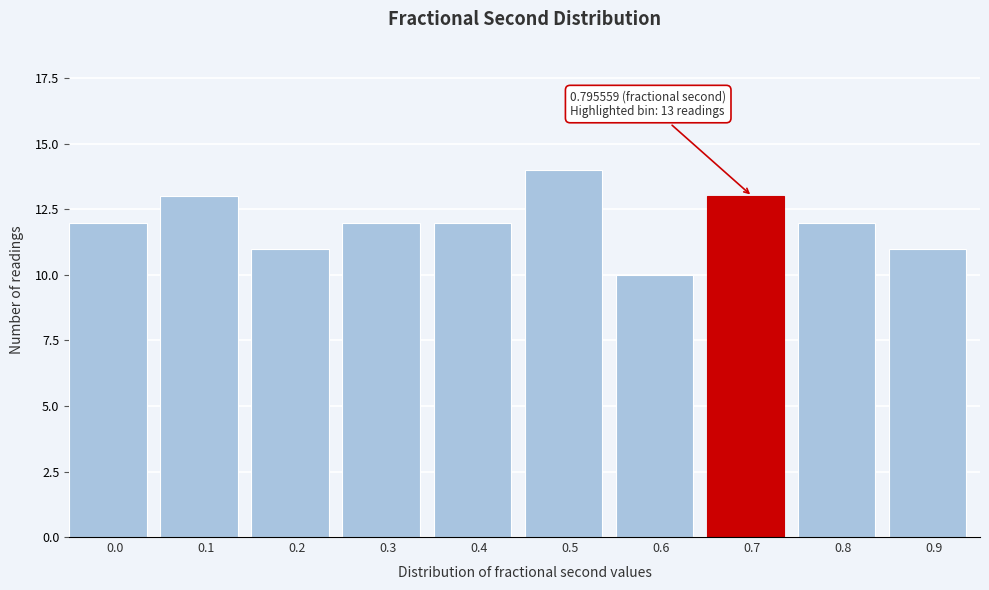

Reading left to right, what are all the values shown in this chart?

0.0=12	0.1=13	0.2=11	0.3=12	0.4=12	0.5=14	0.6=10	0.7=13	0.8=12	0.9=11